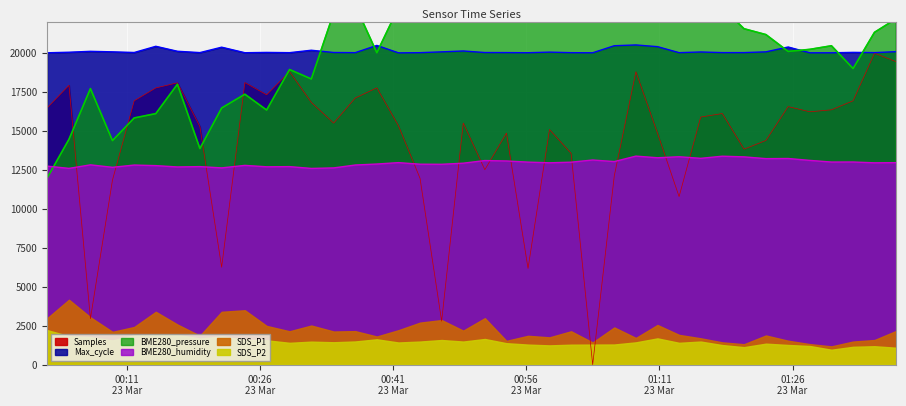

Which series changed the most between 2023/03/23 01:08:21 and 2023/03/23 01:32:49?

BME280_pressure